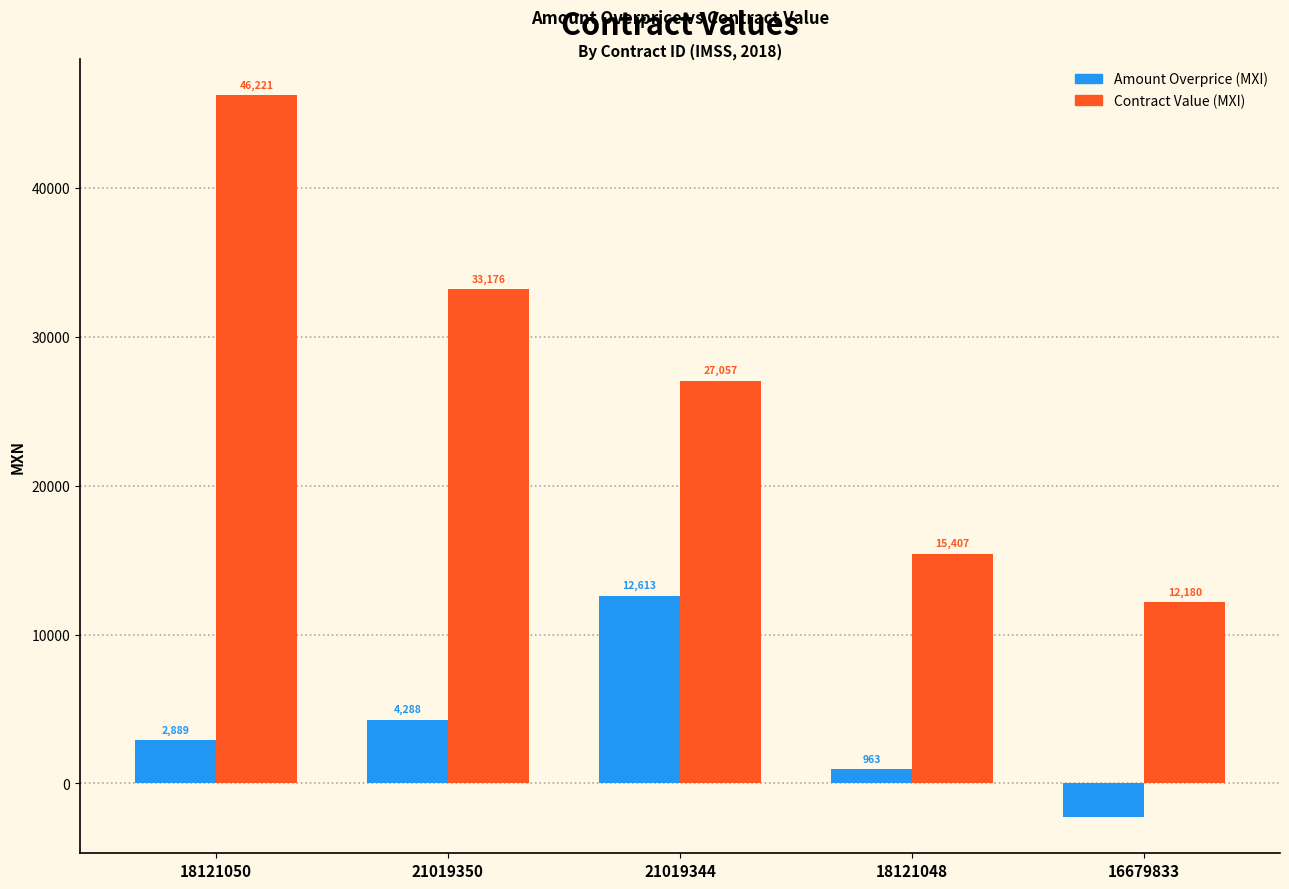

What is the maximum value shown in the chart?

46221.4